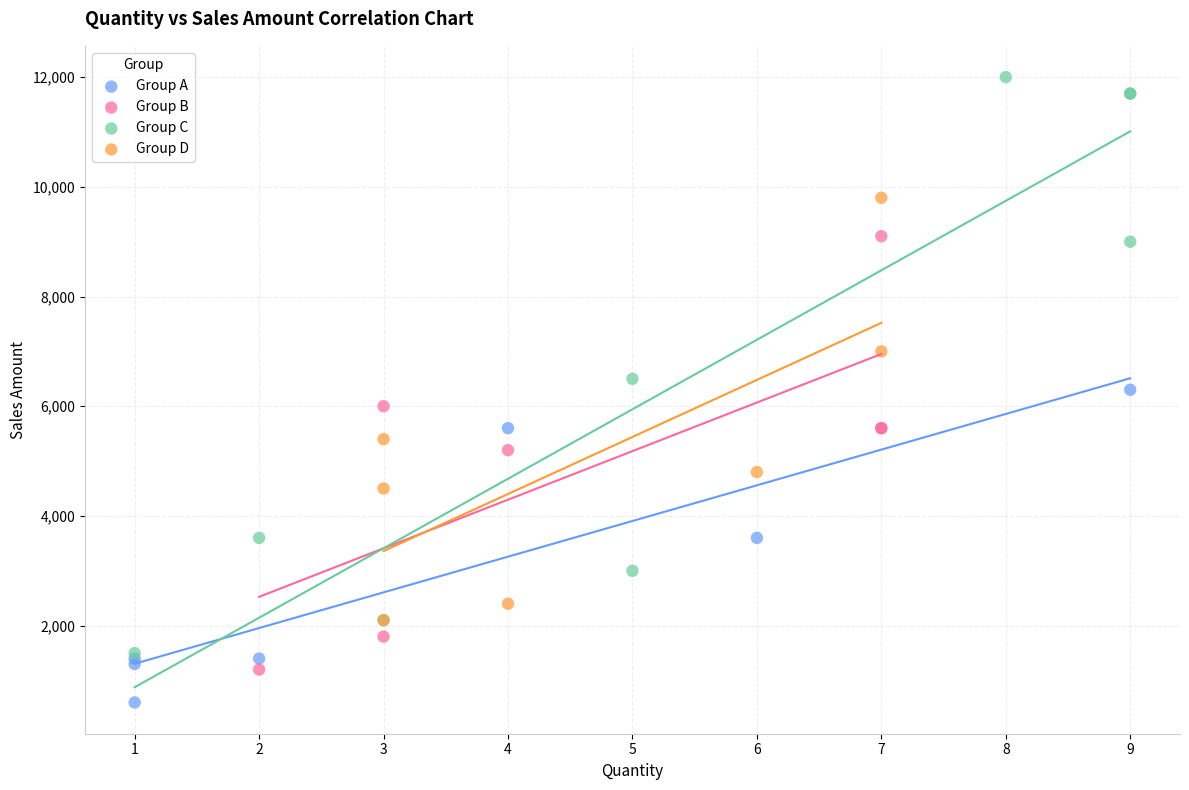

Which series reaches the minimum Y coordinate?

Group A